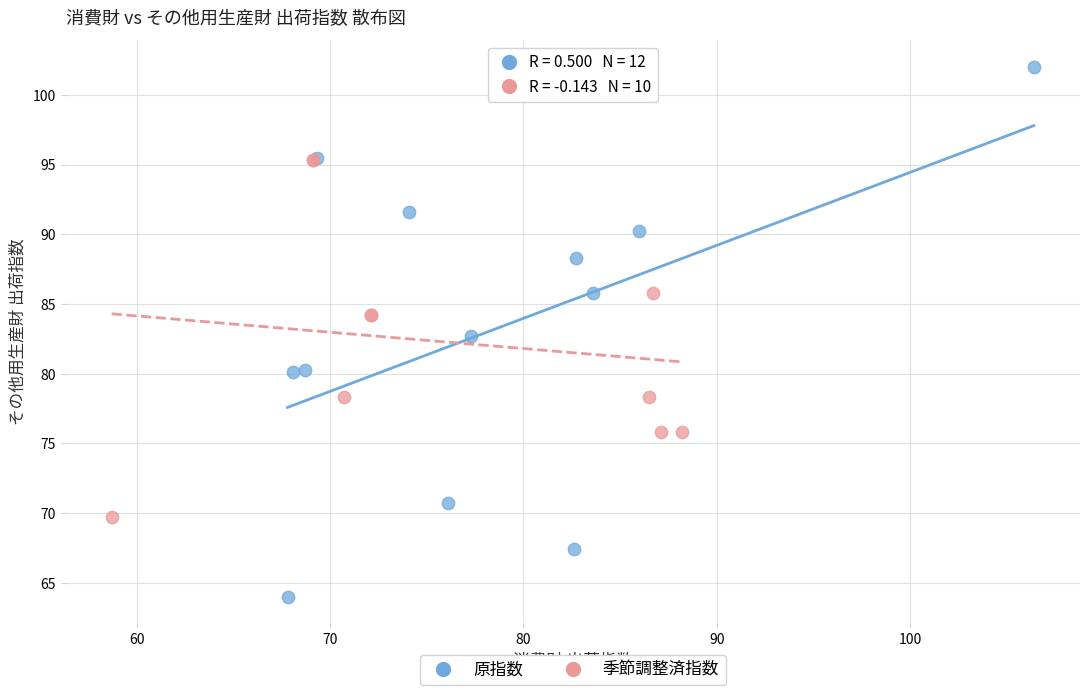

Which series reaches the maximum Y coordinate?

原指数